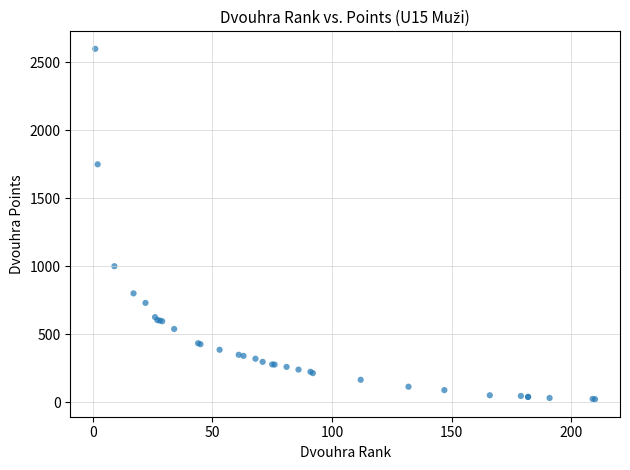

What Y value in the scatter plot is closest to 1310?

1000